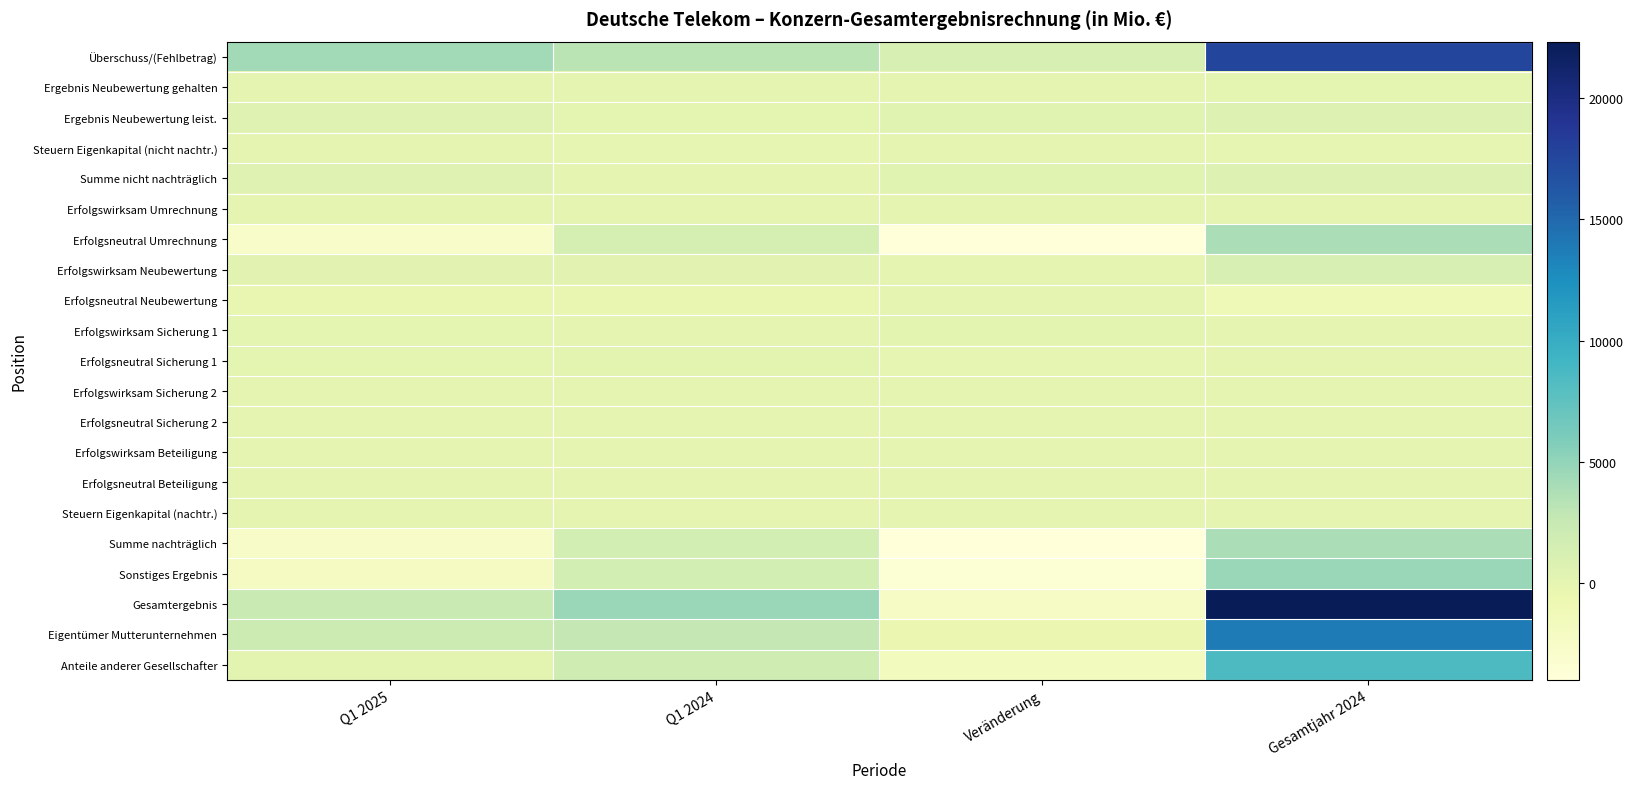

At which category is the sum across all series the highest?

Gesamtjahr 2024